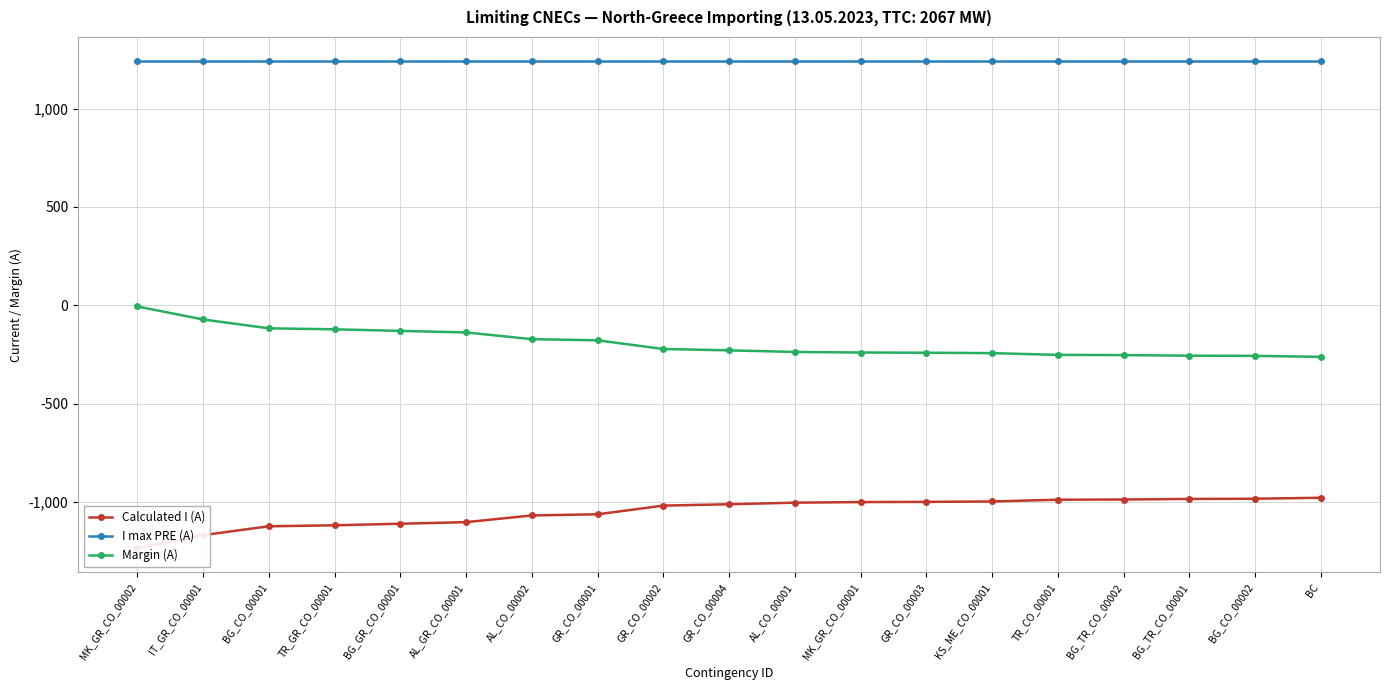

What is the sum of the I max PRE (A) values at BG_TR_CO_00001 and AL_CO_00001?

2480